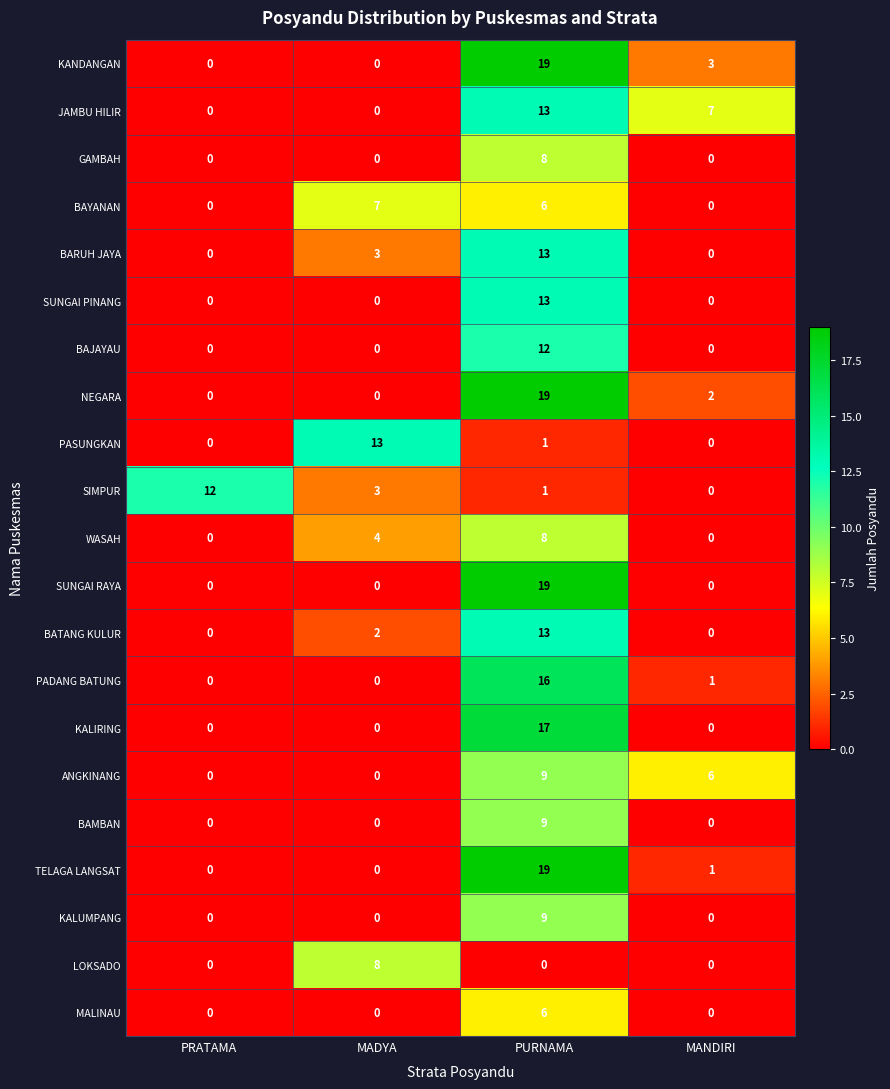

The ANGKINANG series shows -3 at MADYA. True or false?

False